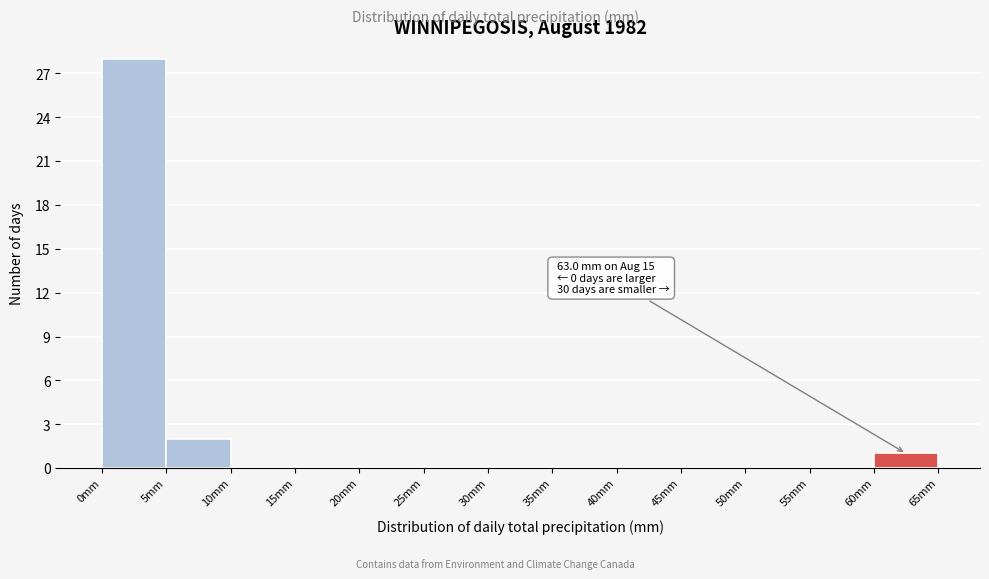

Which range on the x-axis has the tallest bar?

0 to 5